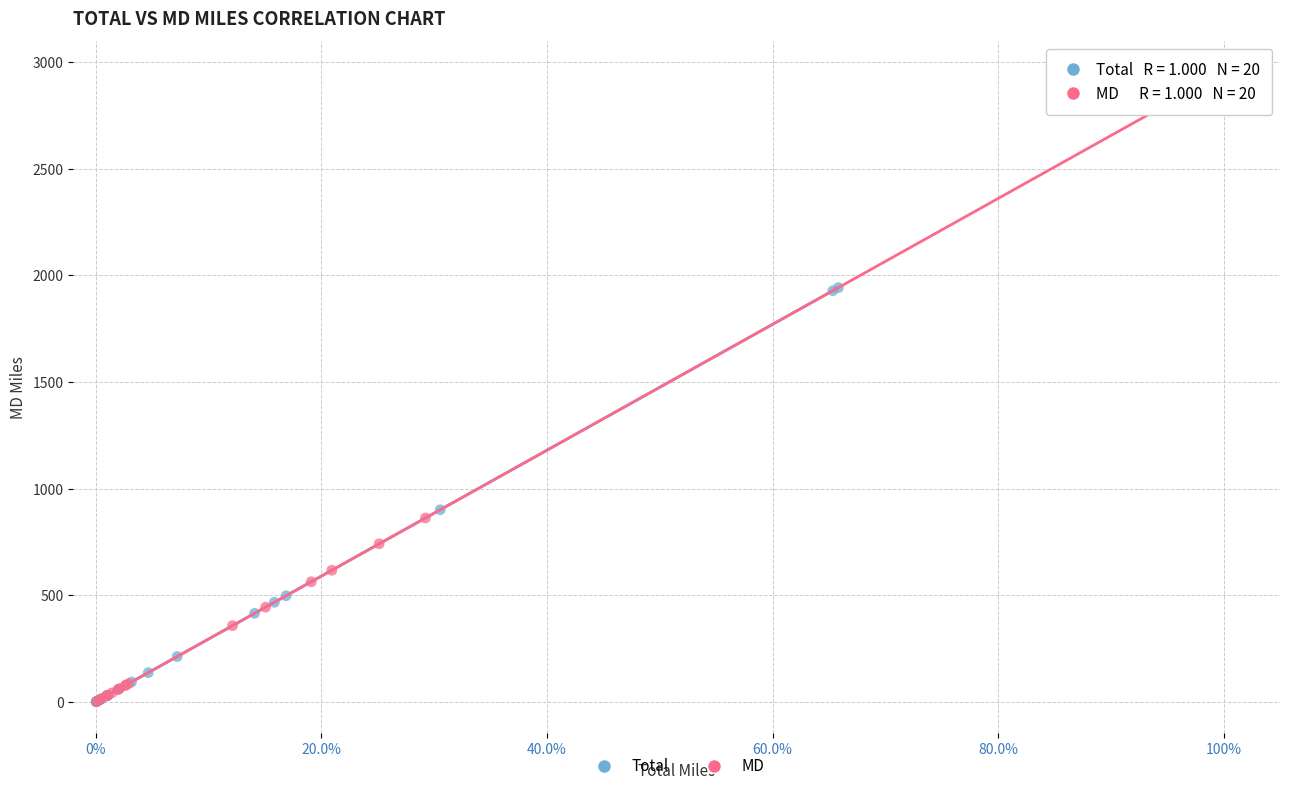

Which series reaches the maximum Y coordinate?

MD